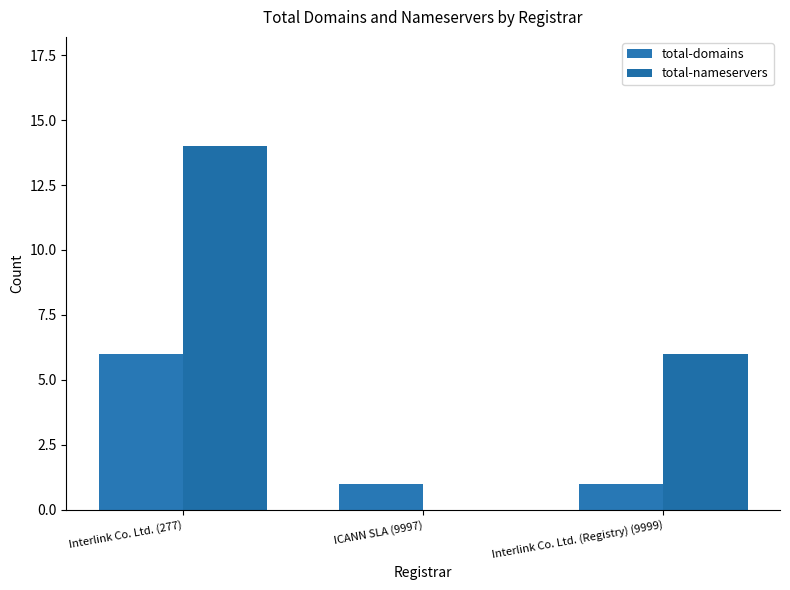

How many total-nameservers values are between 0 and 14?

3